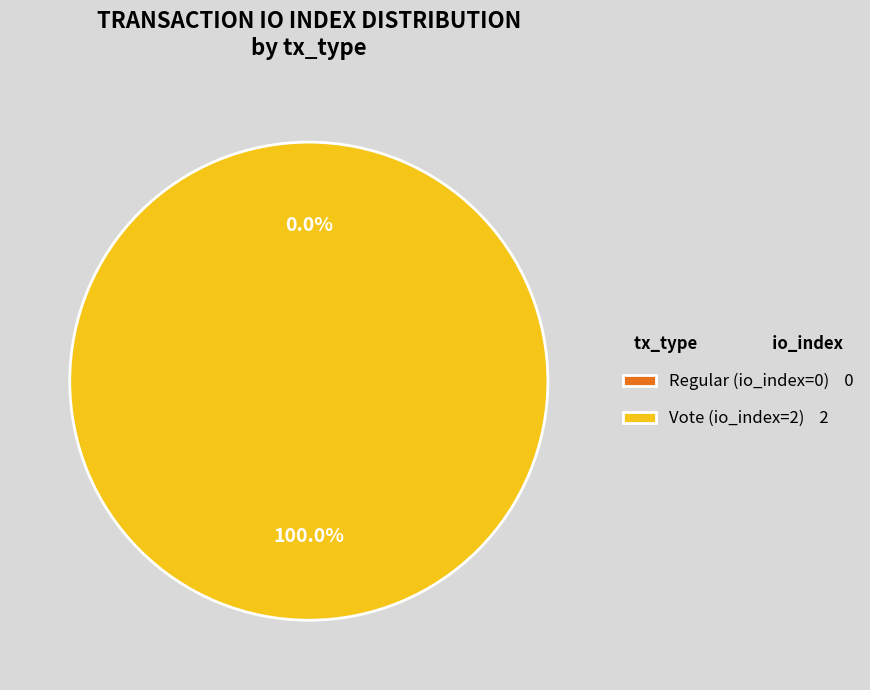

How many slices are in this pie chart?

2